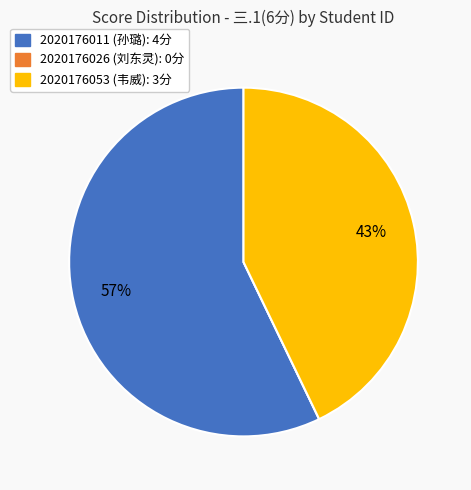

What is the majority slice?

2020176011